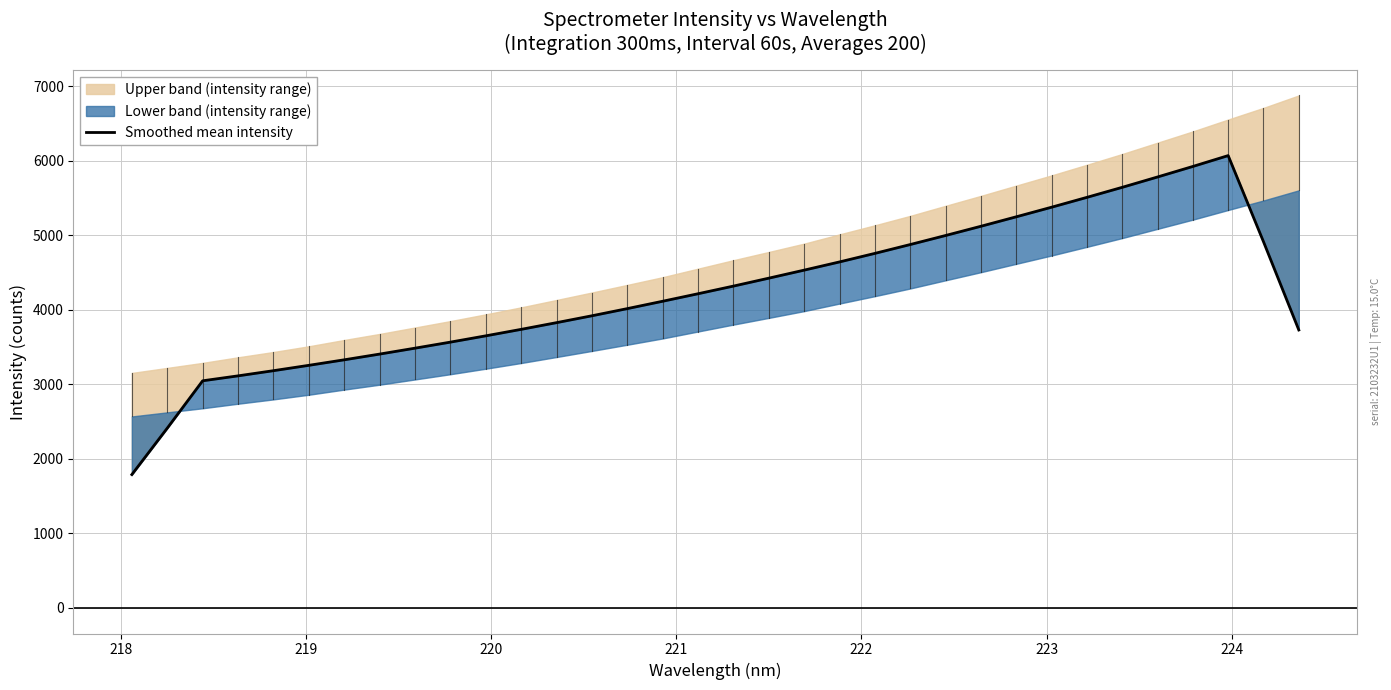

Is this an area chart (filled region under the line)?

No